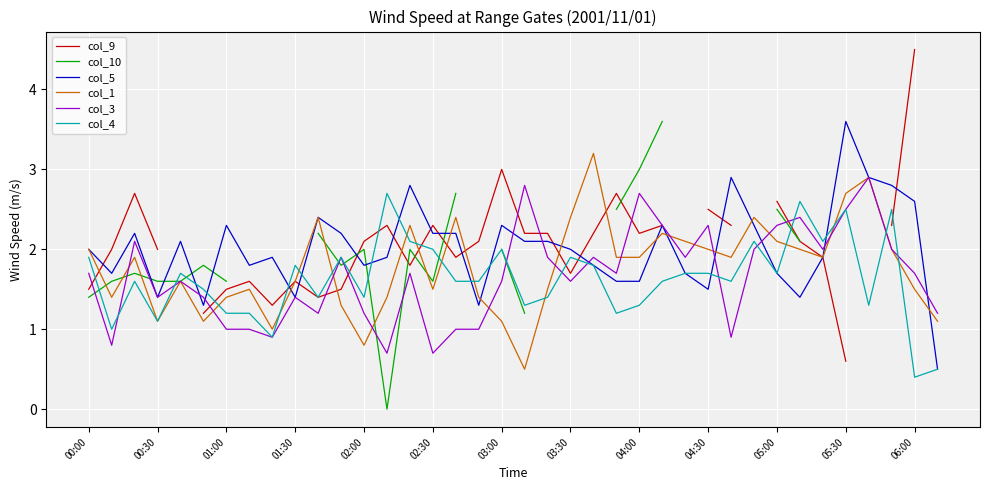

The col_1 series shows 2.4 at 01:30. True or false?

False